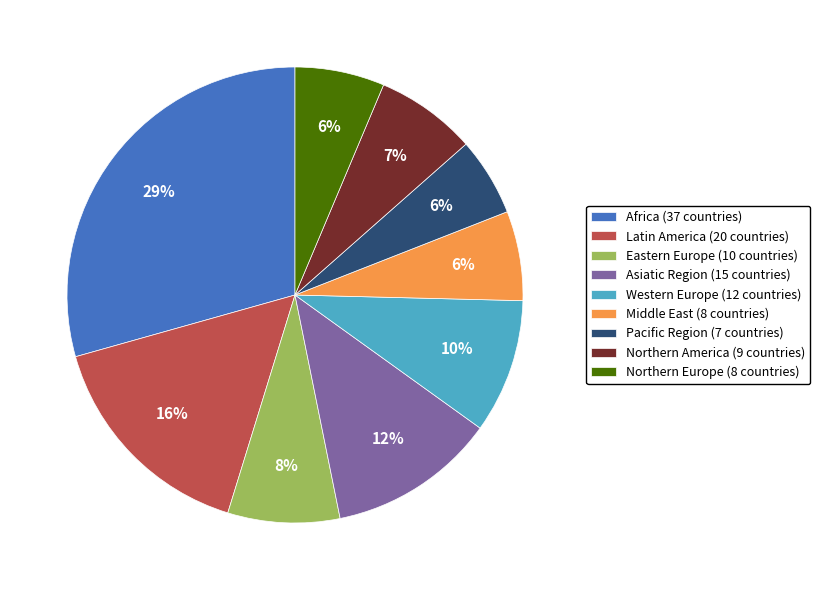

Is there a majority slice in this chart?

No